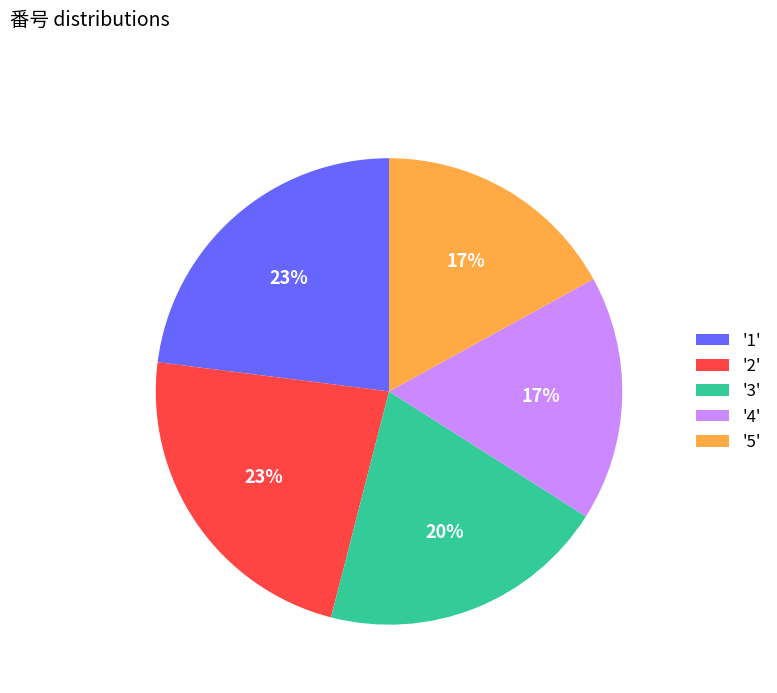

To the nearest percent, what is the difference between the largest and smallest slice percentages?

6%